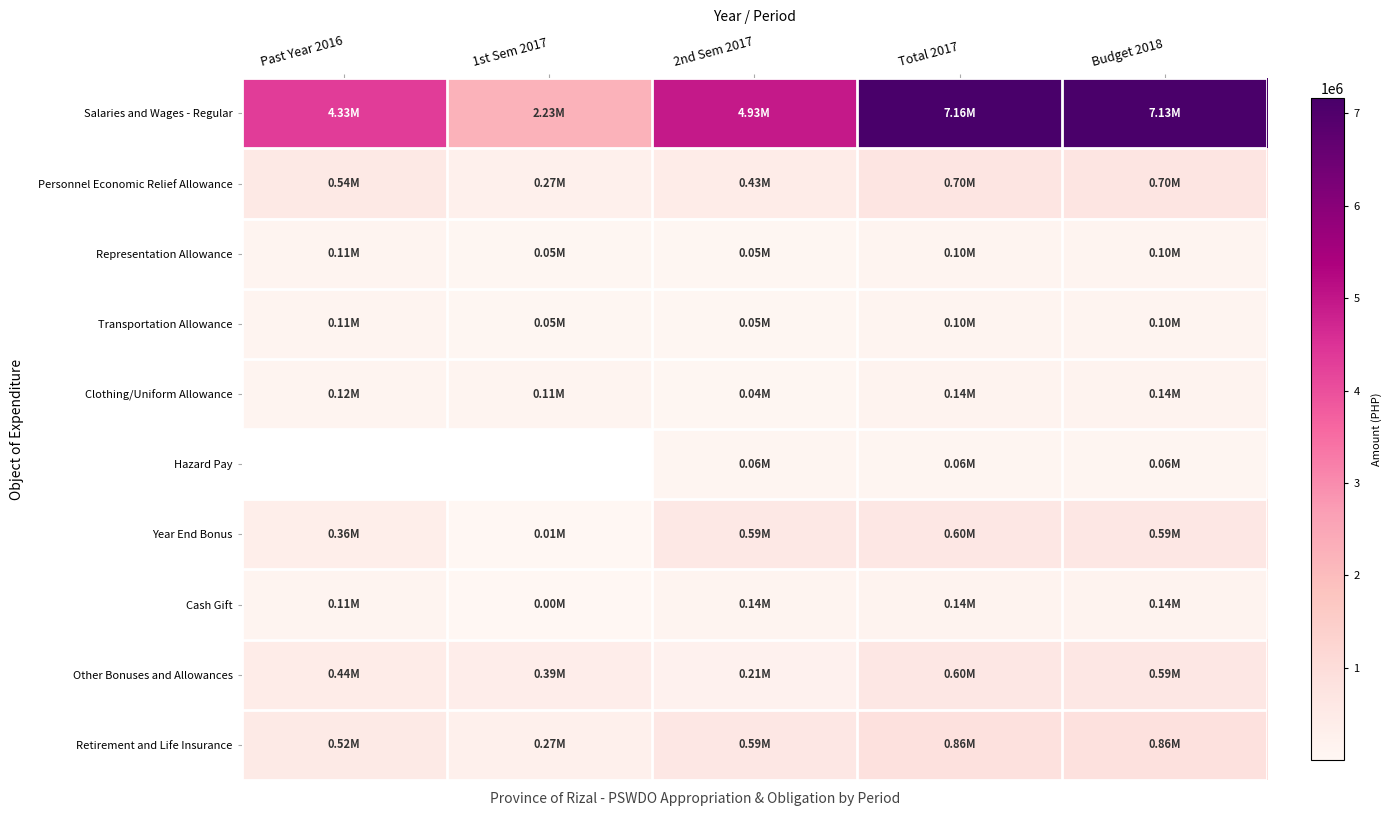

Rank the series at Budget 2018 from highest to lowest value.

Salaries and Wages - Regular, Retirement and Life Insurance, Personnel Economic Relief Allowance, Year End Bonus, Other Bonuses and Allowances, Clothing/Uniform Allowance, Cash Gift, Representation Allowance, Transportation Allowance, Hazard Pay